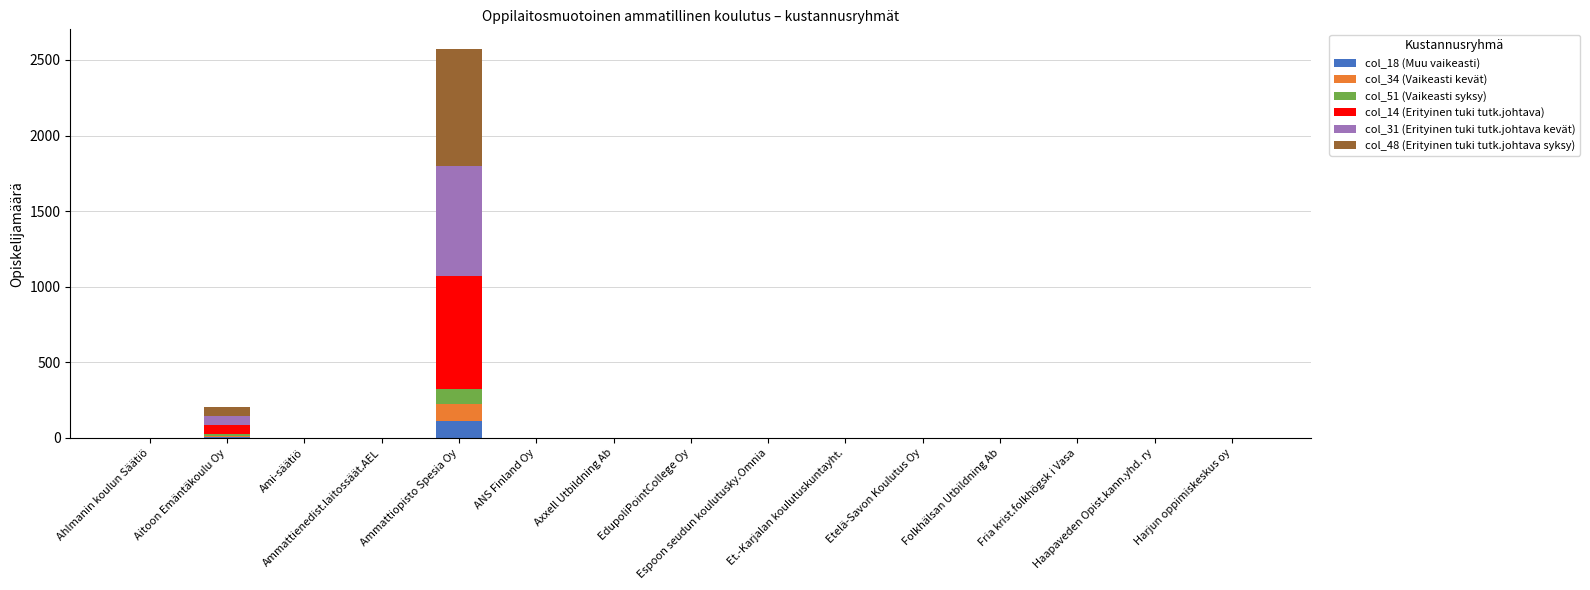

Rank the categories by col_18 (Muu vaikeasti) value from highest to lowest.

Ammattiopisto Spesia Oy, Aitoon Emäntäkoulu Oy, Ahlmanin koulun Säätiö, Ami-säätiö, Ammattienedist.laitossäät.AEL, ANS Finland Oy, Axxell Utbildning Ab, EdupoliPointCollege Oy, Espoon seudun koulutusky.Omnia, Et.-Karjalan koulutuskuntayht., Etelä-Savon Koulutus Oy, Folkhälsan Utbildning Ab, Fria krist.folkhögsk i Vasa, Haapaveden Opist.kann.yhd. ry, Harjun oppimiskeskus oy